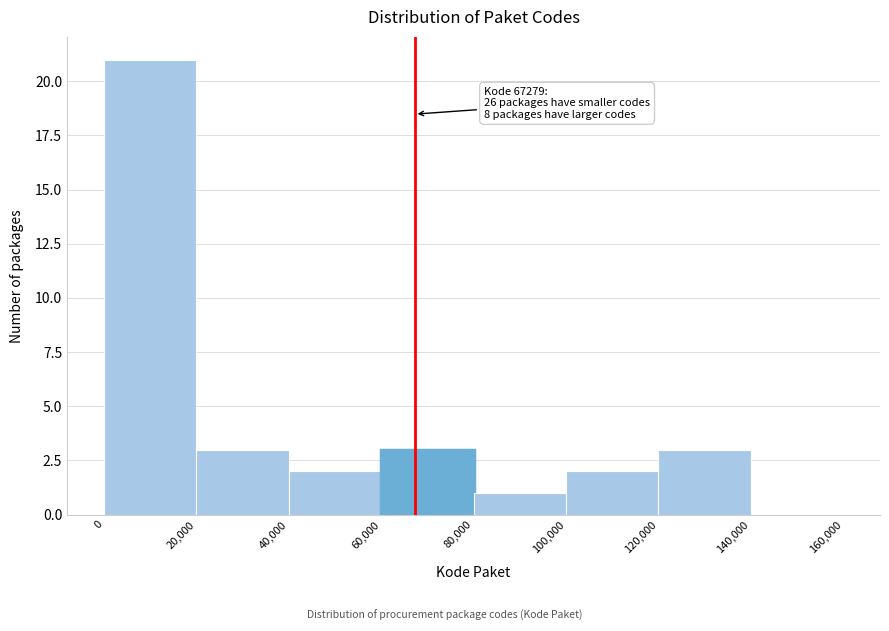

Which range on the x-axis has the tallest bar?

0 to 20,000